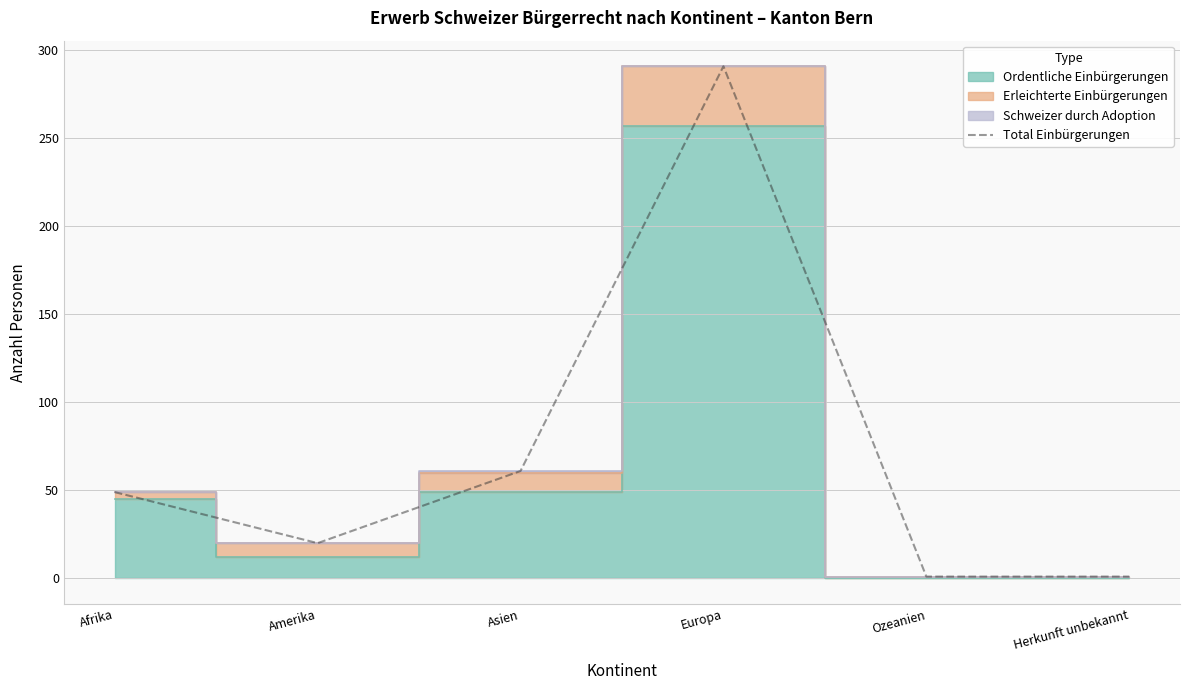

What is the change in value from Asien to Herkunft unbekannt?

-60